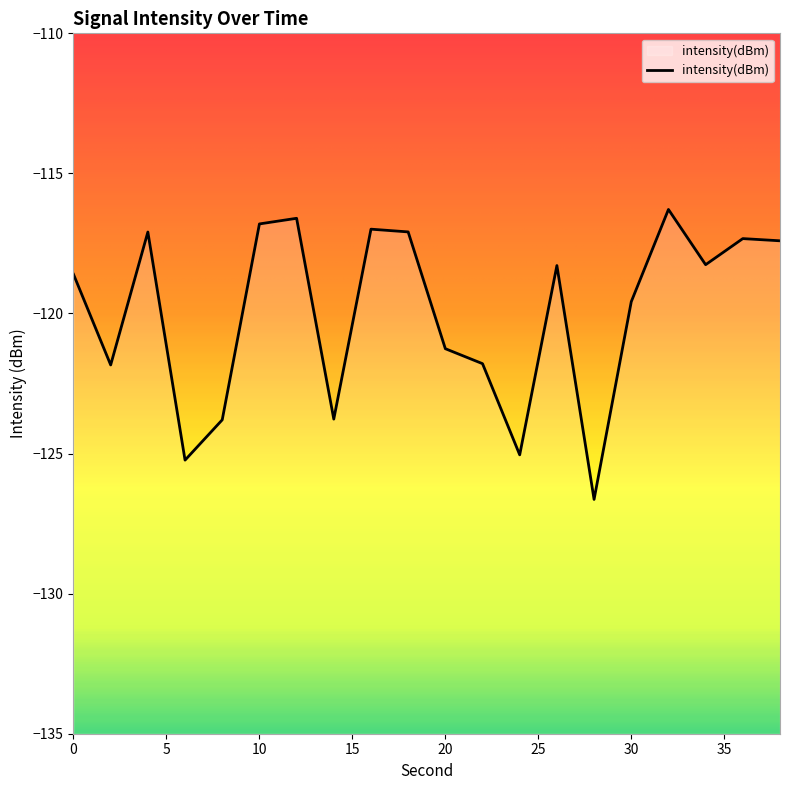

Reading left to right, extract all data points from this chart.

-118.6	-121.8	-117.1	-125.2	-123.8	-116.8	-116.6	-123.8	-117.0	-117.1	-121.3	-121.8	-125.0	-118.3	-126.6	-119.6	-116.3	-118.3	-117.3	-117.4